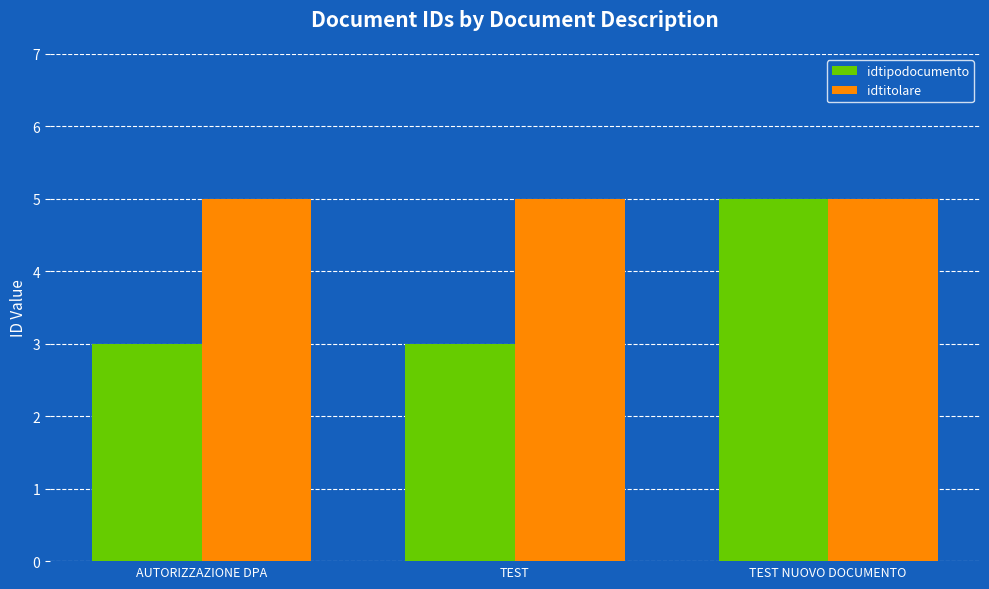

Rank the series by their average value, from highest to lowest.

idtitolare, idtipodocumento